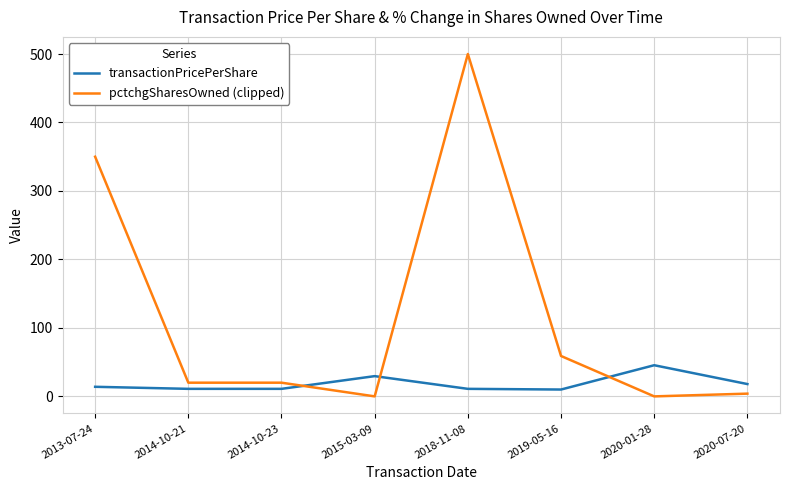

The value of transactionPricePerShare at 2020-01-28 is 45.5. True or false?

True